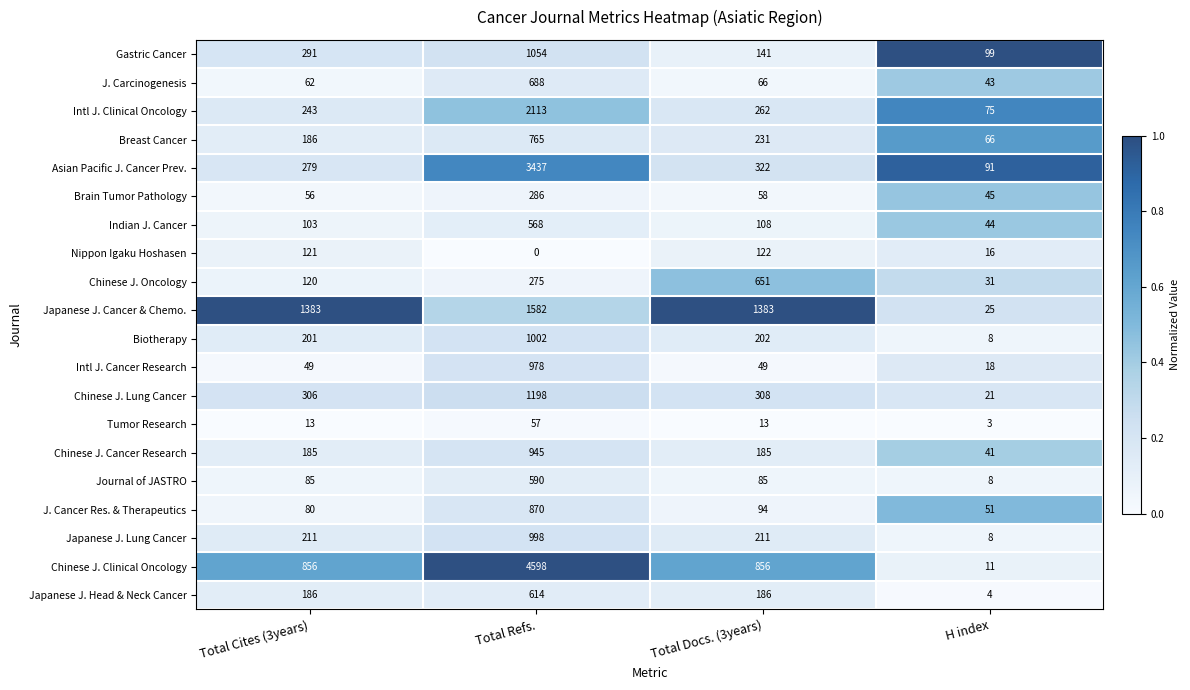

What is the total value across all series at Total Cites (3years)?

5016